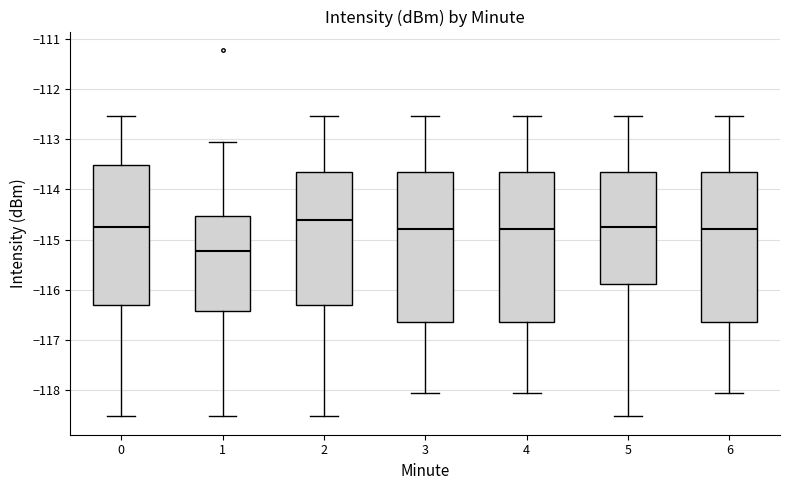

Reading left to right, transcribe this box plot: for each box, give where its median line is, the range the box spans, and where its two whiskers end, as read against the y-axis. The values are not printed on the chart, so give them approximately, as read against the axis.

0: median -114.7, box -116.3 to -113.5, whiskers -118.5 to -112.5
1: median -115.2, box -116.4 to -114.5, whiskers -118.5 to -113.0
2: median -114.6, box -116.3 to -113.7, whiskers -118.5 to -112.5
3: median -114.8, box -116.6 to -113.7, whiskers -118.0 to -112.5
4: median -114.8, box -116.6 to -113.7, whiskers -118.0 to -112.5
5: median -114.7, box -115.9 to -113.7, whiskers -118.5 to -112.5
6: median -114.8, box -116.6 to -113.7, whiskers -118.0 to -112.5